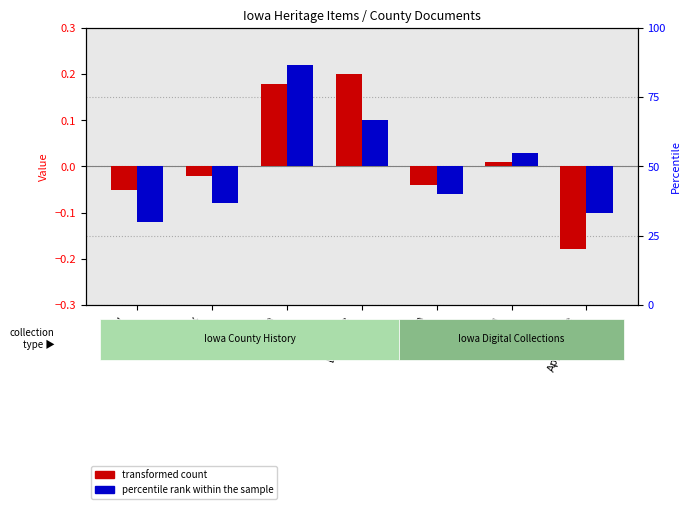

Rank the series at Benton
County from lowest to highest value.

percentile rank within the sample, transformed count